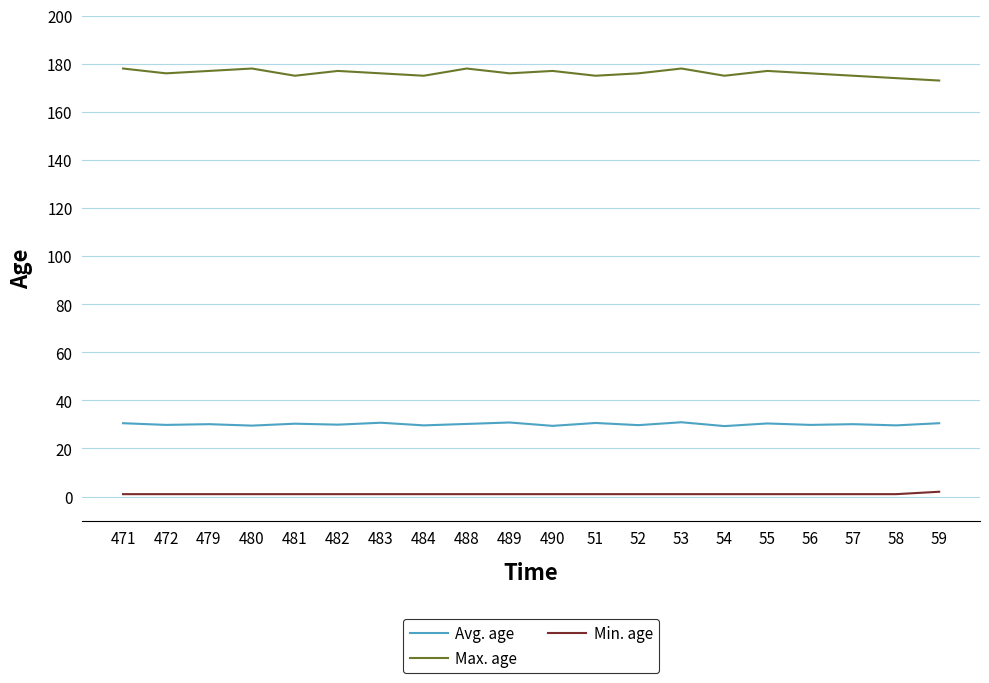

How many lines are shown in the chart?

3